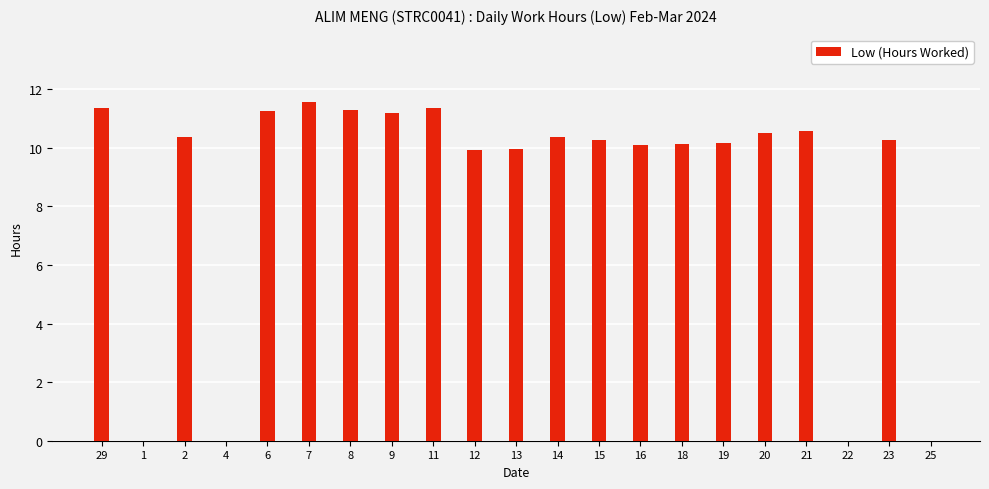

What is the maximum value shown in the chart?

11.6